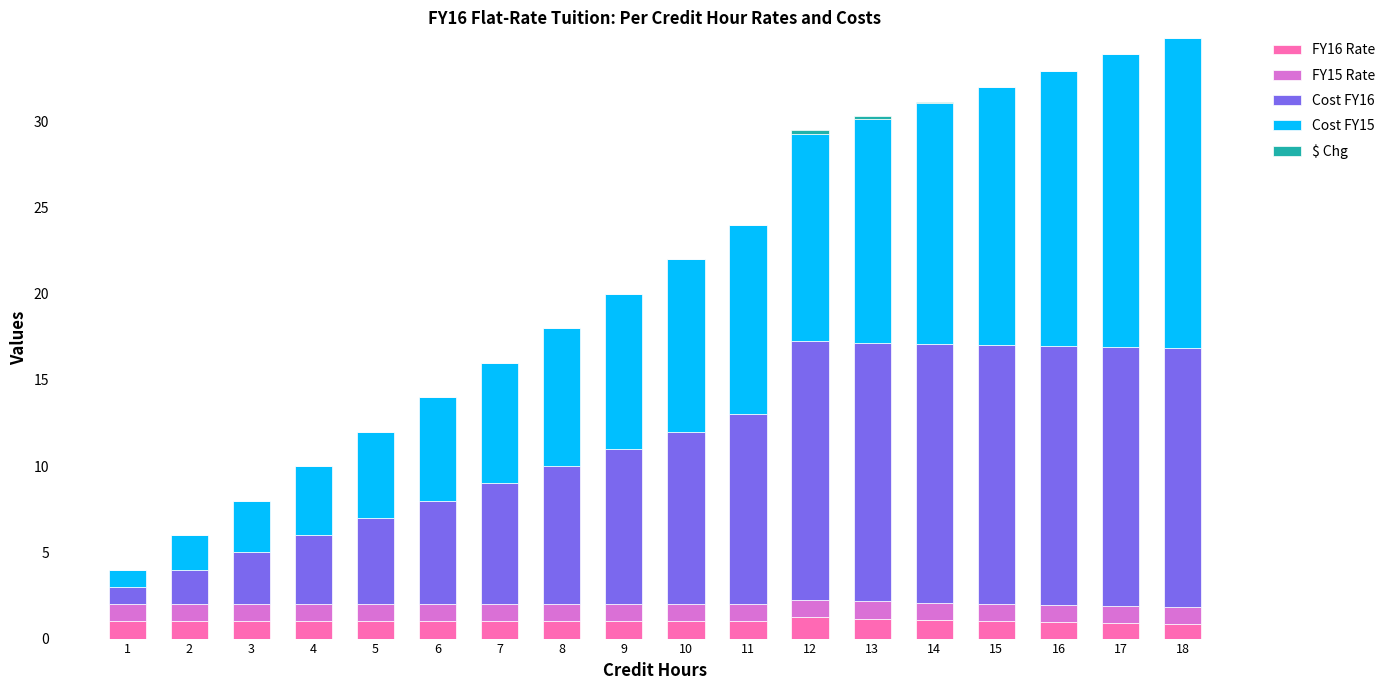

How many categories are shown in the chart?

18